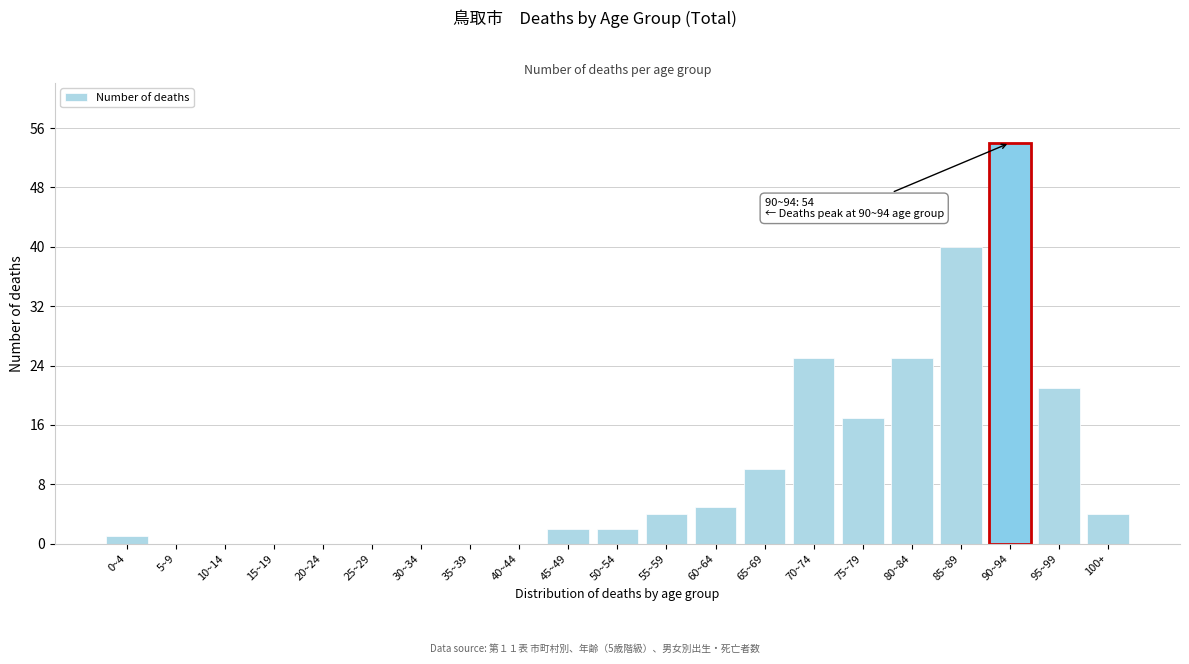

Reading right to left, what are all the values shown in this chart?

100+=4	95~99=21	90~94=54	85~89=40	80~84=25	75~79=17	70~74=25	65~69=10	60~64=5	55~59=4	50~54=2	45~49=2	40~44=0	35~39=0	30~34=0	25~29=0	20~24=0	15~19=0	10~14=0	5~9=0	0~4=1